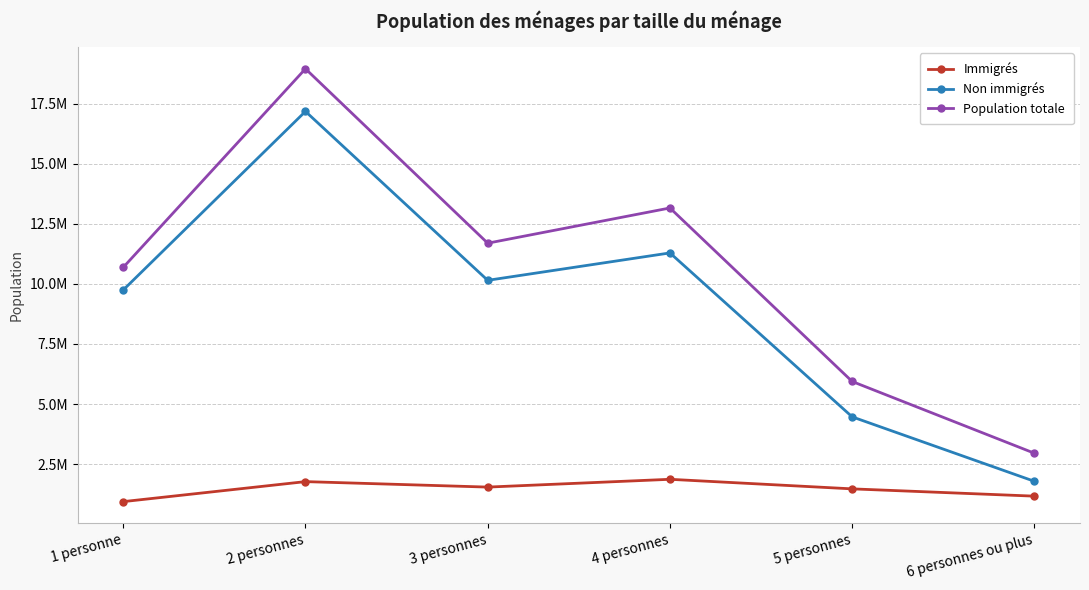

Which series has the largest total across all categories?

Population totale